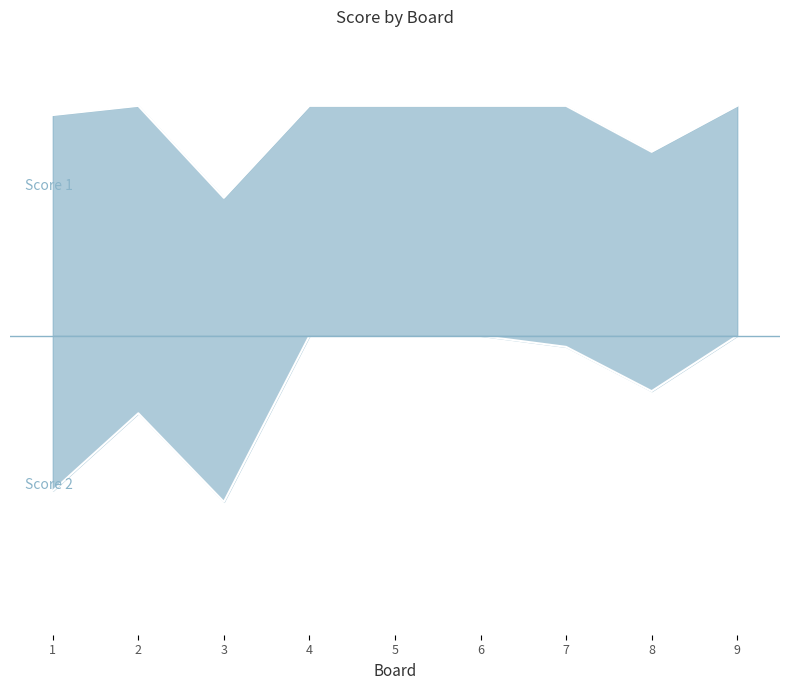

Between 7 and 1, which is larger?

7